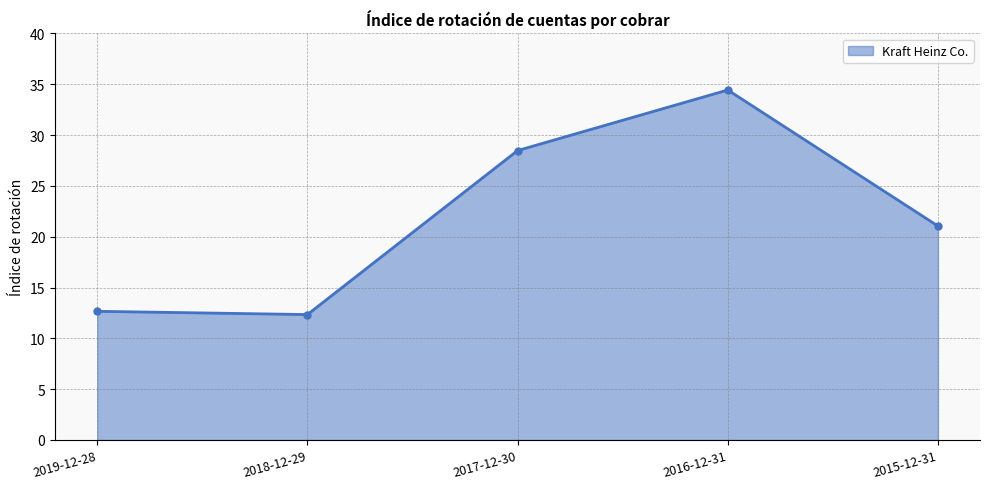

Where is the first local maximum?

2016-12-31